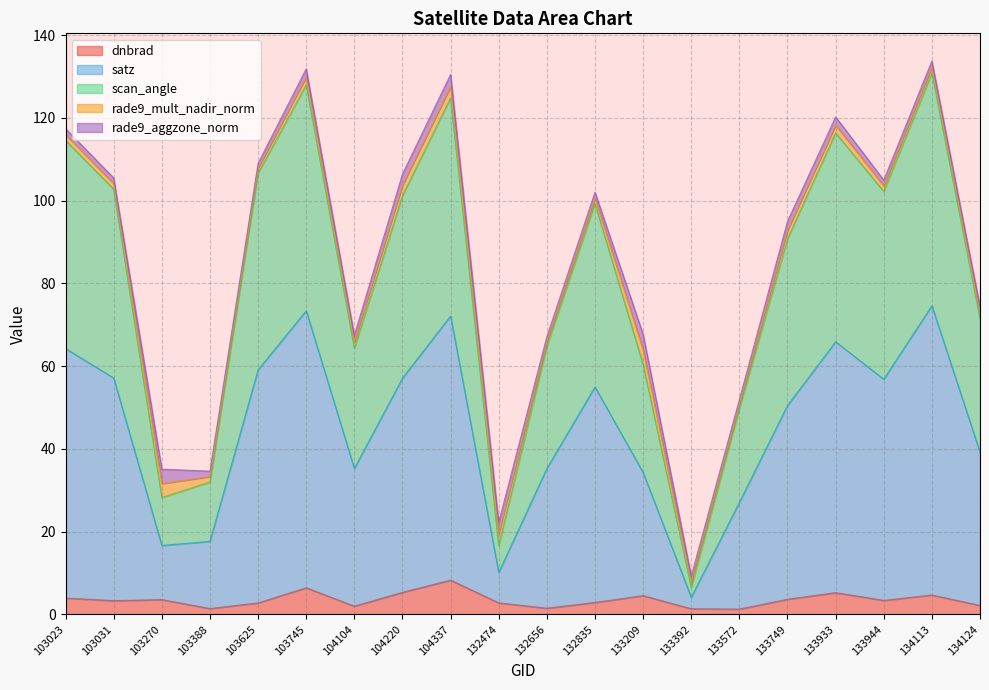

The satz series shows 59.4 at 103625. True or false?

False